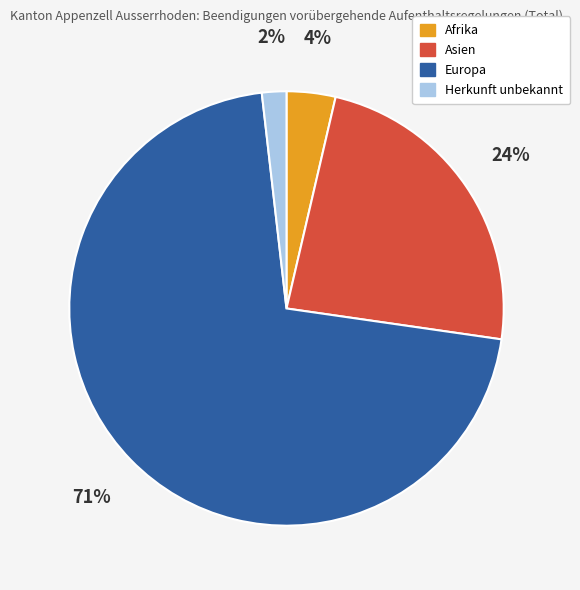

Is it true that Europa is 58% of the pie?

False